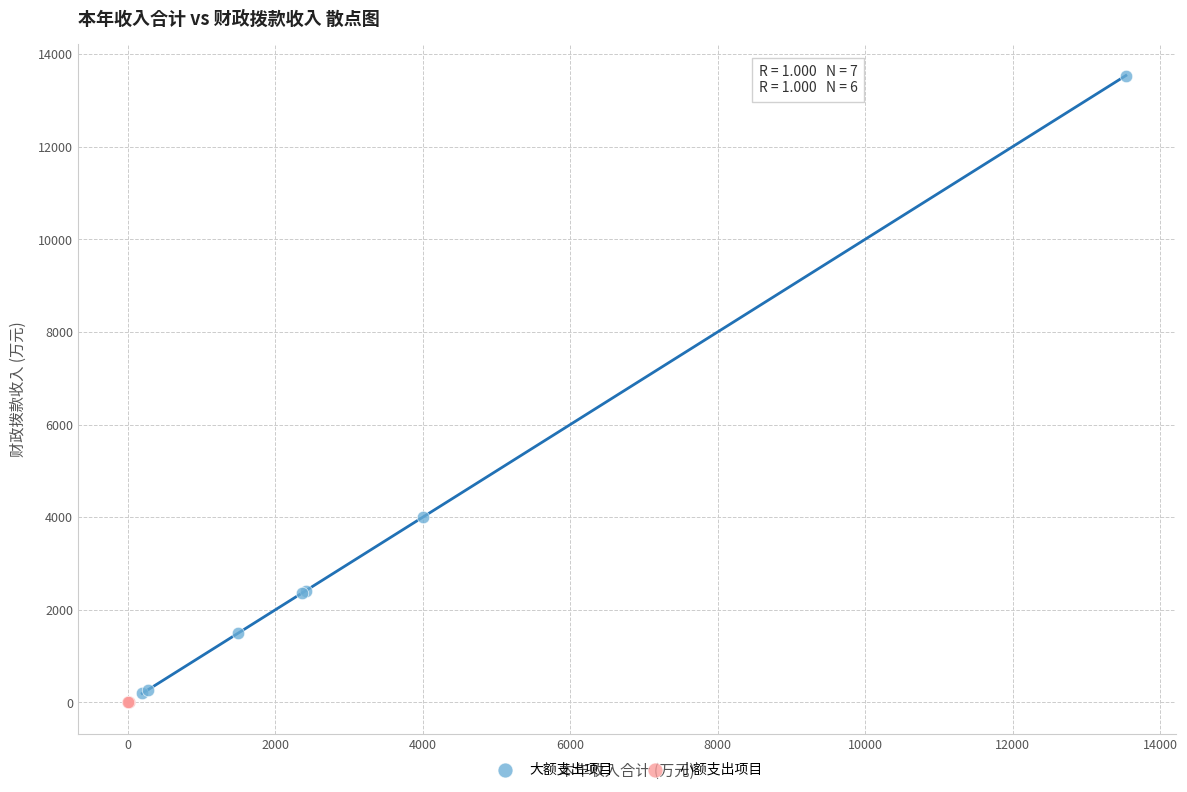

Which series has the largest Y range (max minus min)?

大额支出项目